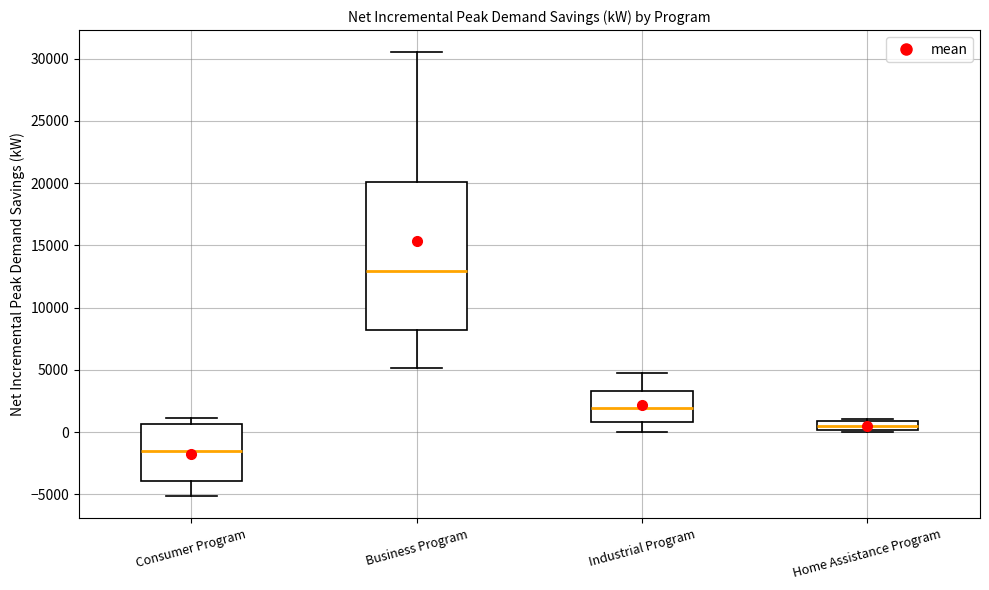

Which box is the tallest, from its lower edge to its upper edge?

Business Program